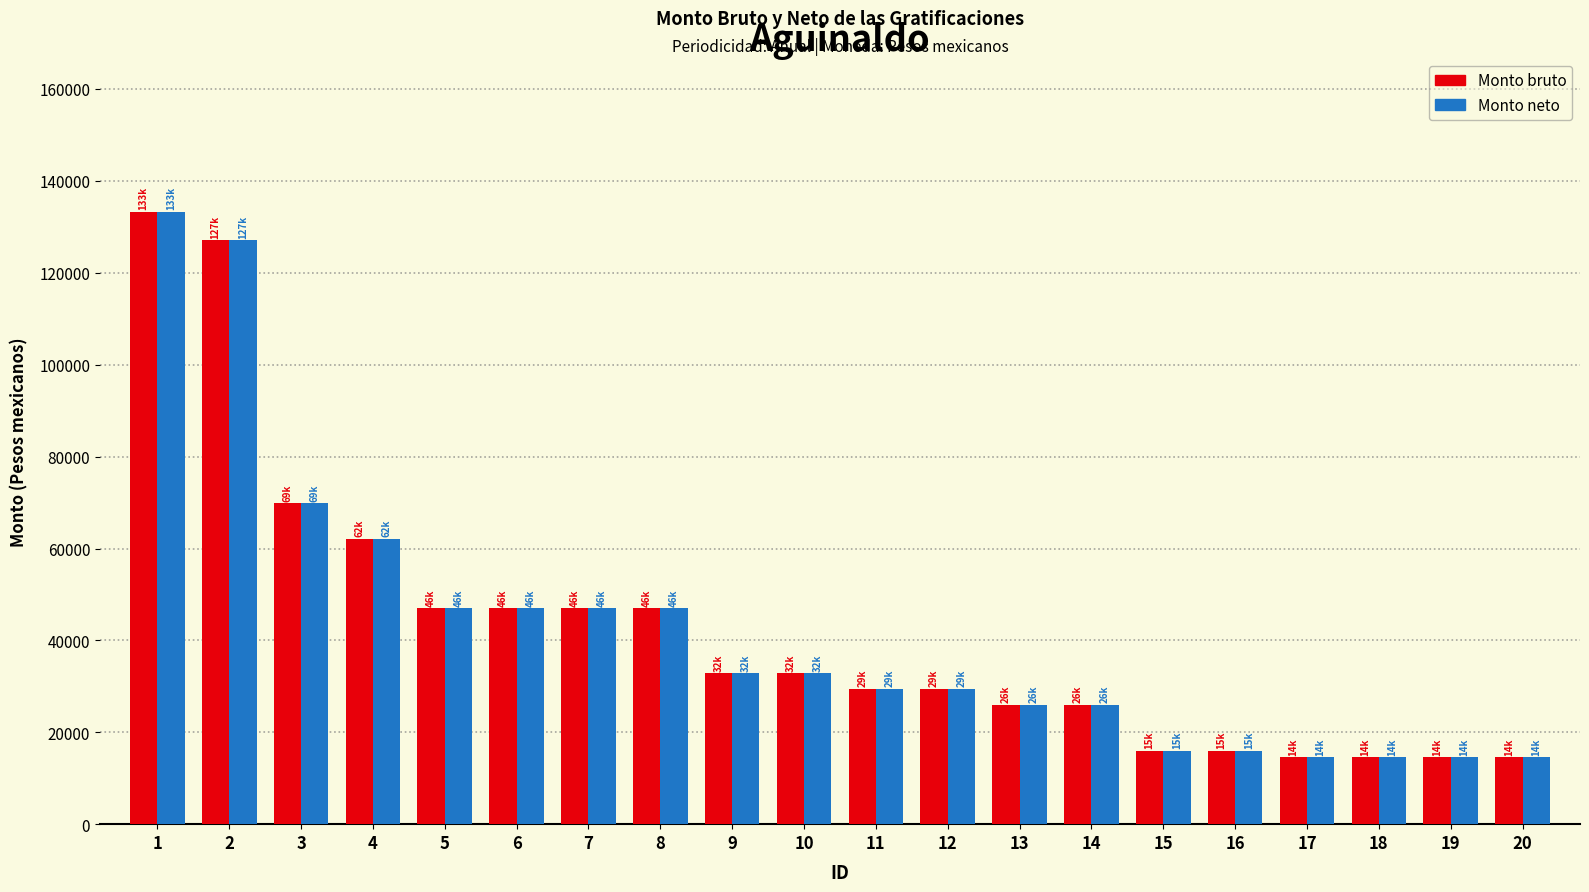

How many values in the Monto bruto series are below 32896?

10